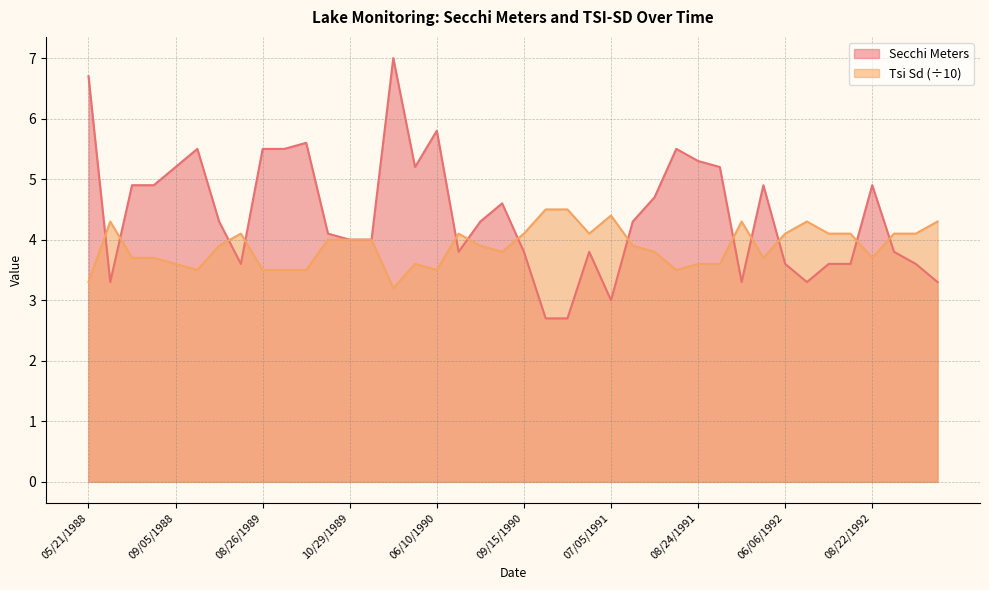

How many intersections are there between Secchi Meters and Tsi Sd?

13